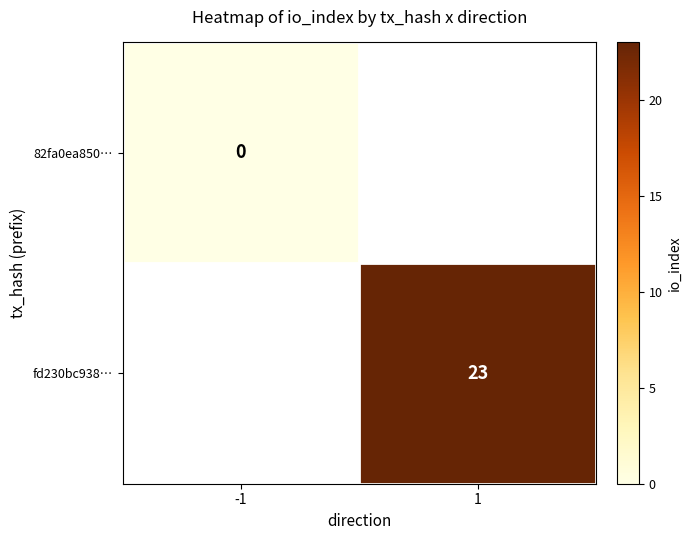

What is the maximum value shown in the chart?

23.0